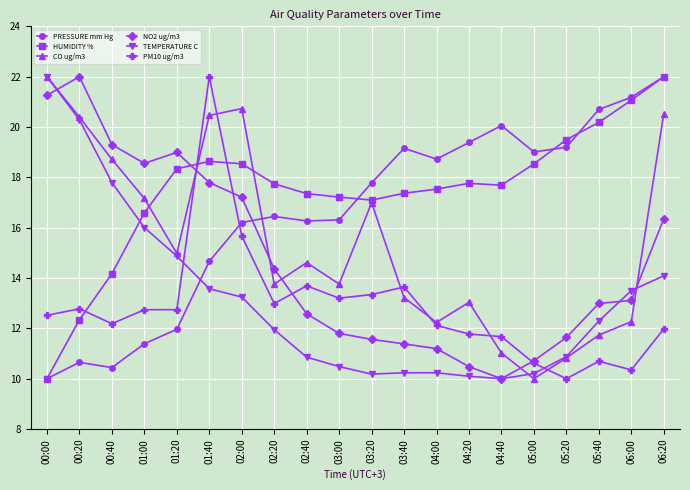

What value does the CO ug/m3 series have at 02:20?

13.8